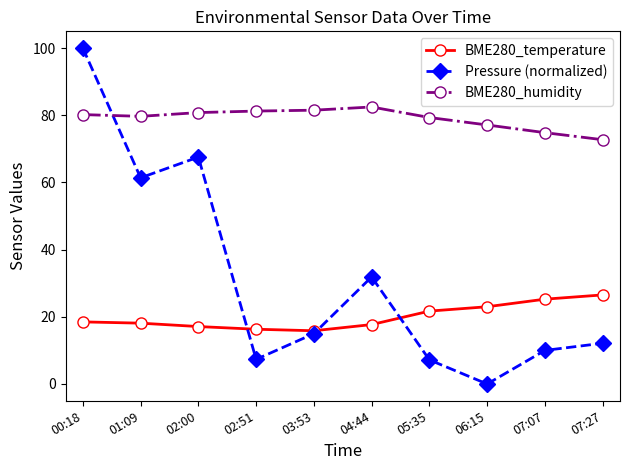

What is the average value of the BME280_temperature series?

20.0